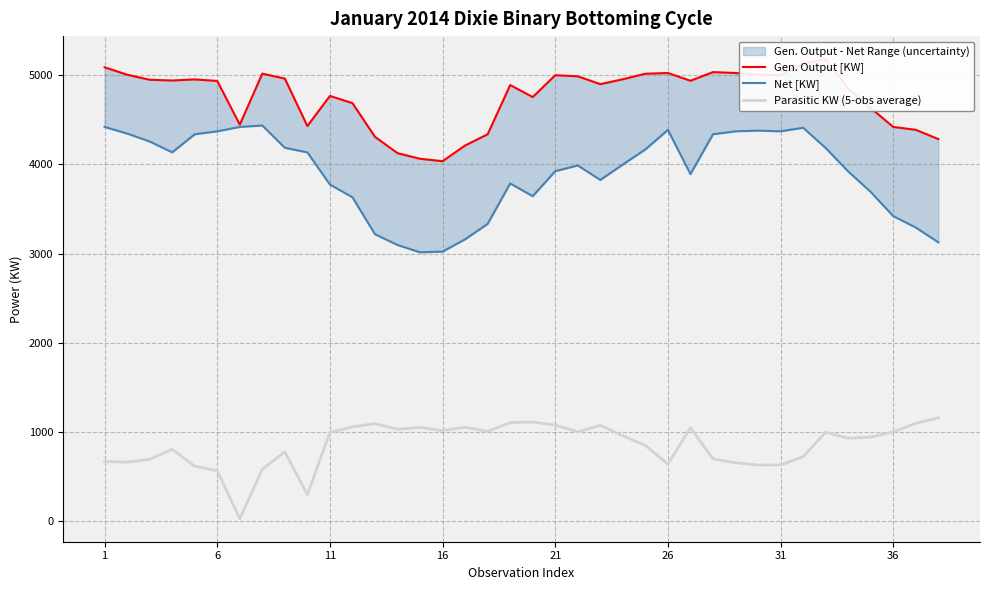

Is the value of Parasitic KW (5-obs average) at 34 greater than the value of Gen. Output [KW] at 26?

No